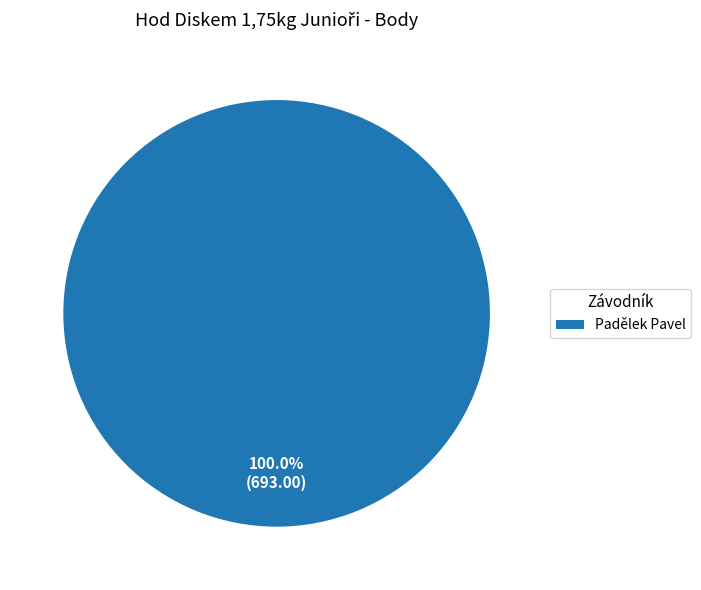

Does any single category account for the majority?

Yes